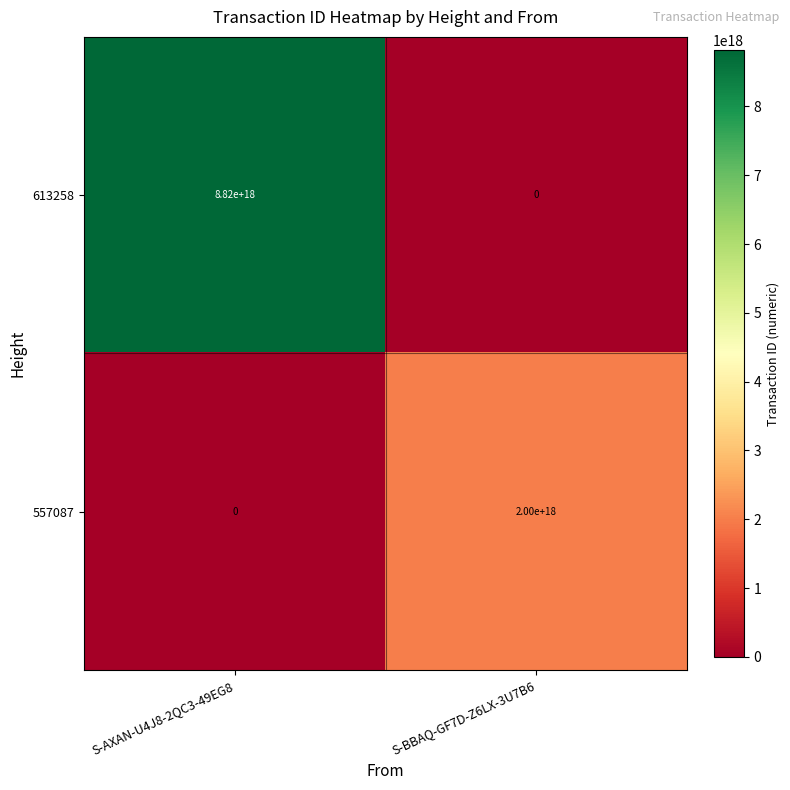

Rank the series at S-BBAQ-GF7D-Z6LX-3U7B6 from lowest to highest value.

613258, 557087